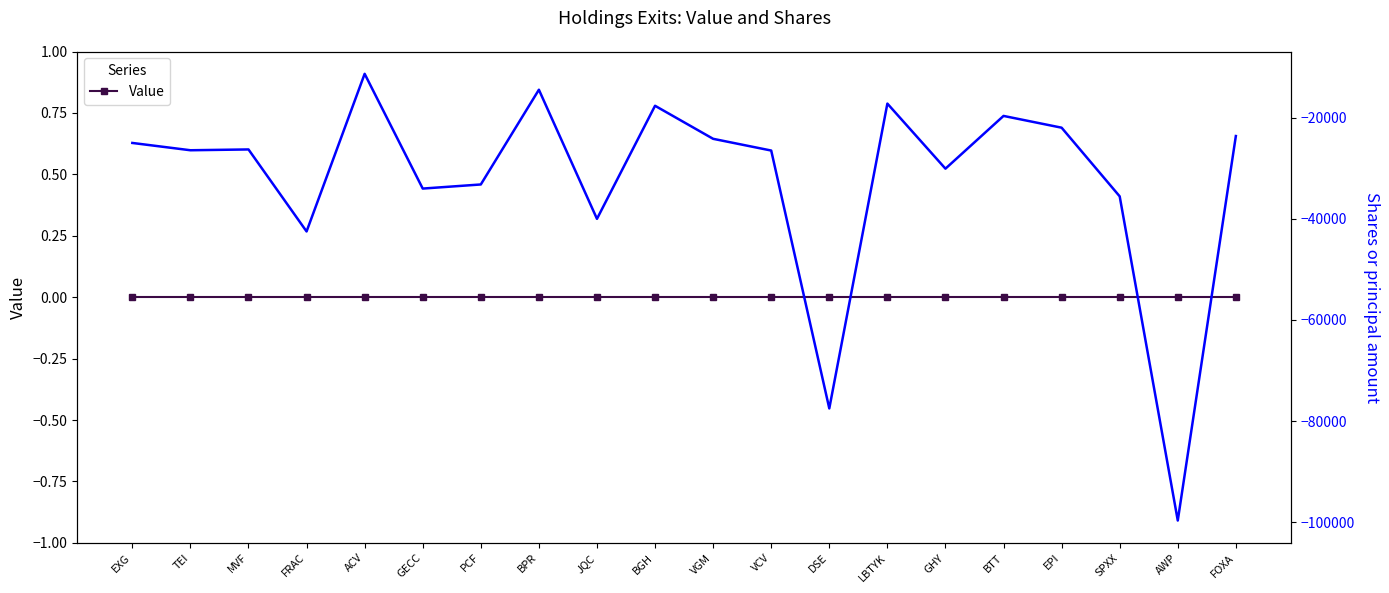

True or false: Value and Shares or principal amount cross at least once.

False